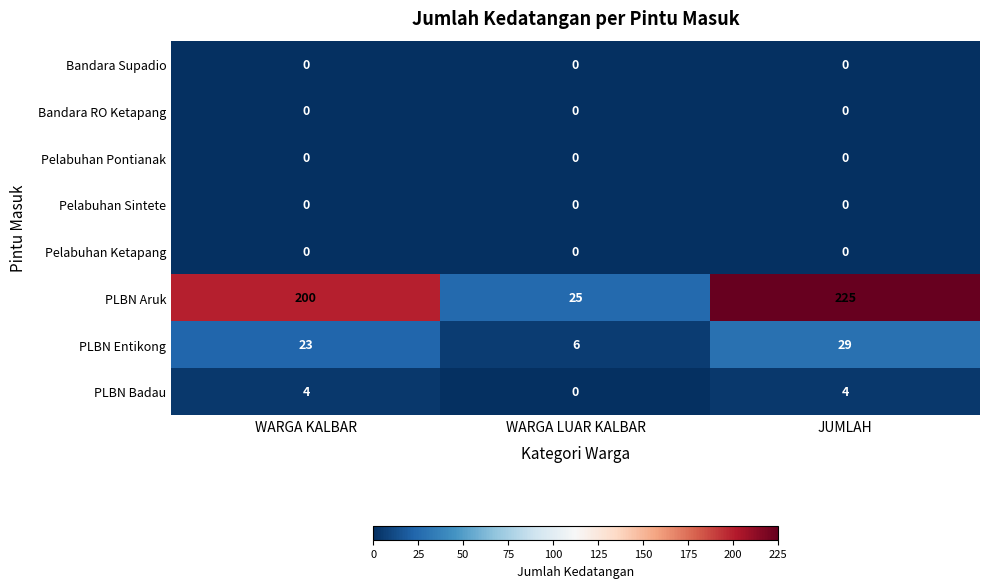

Which series has the largest range (max minus min)?

PLBN Aruk